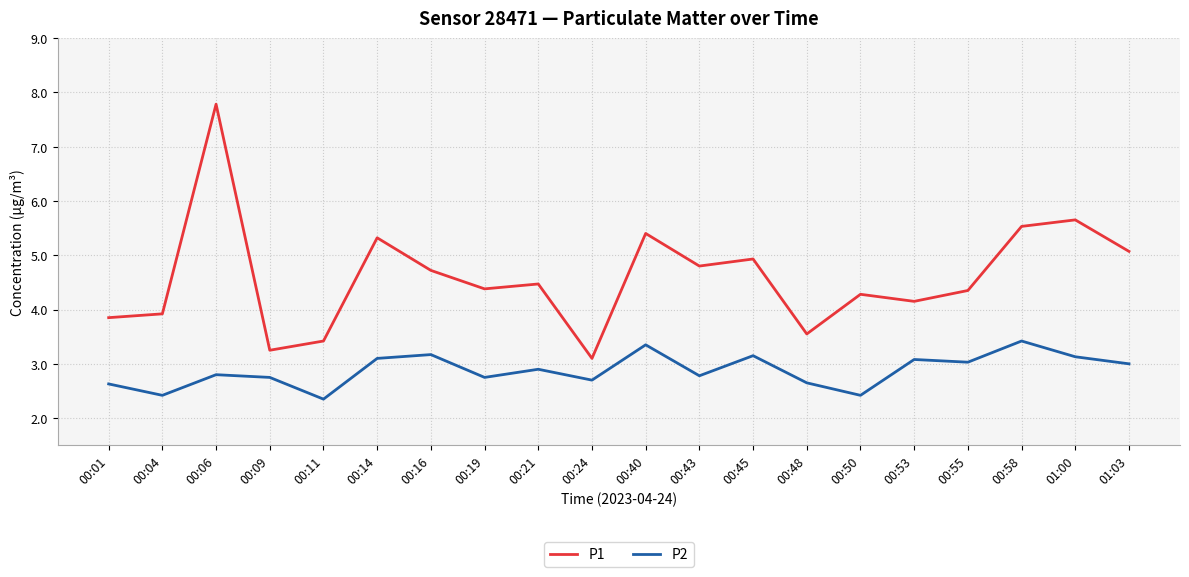

The P2 series shows 0.6 at 00:19. True or false?

False